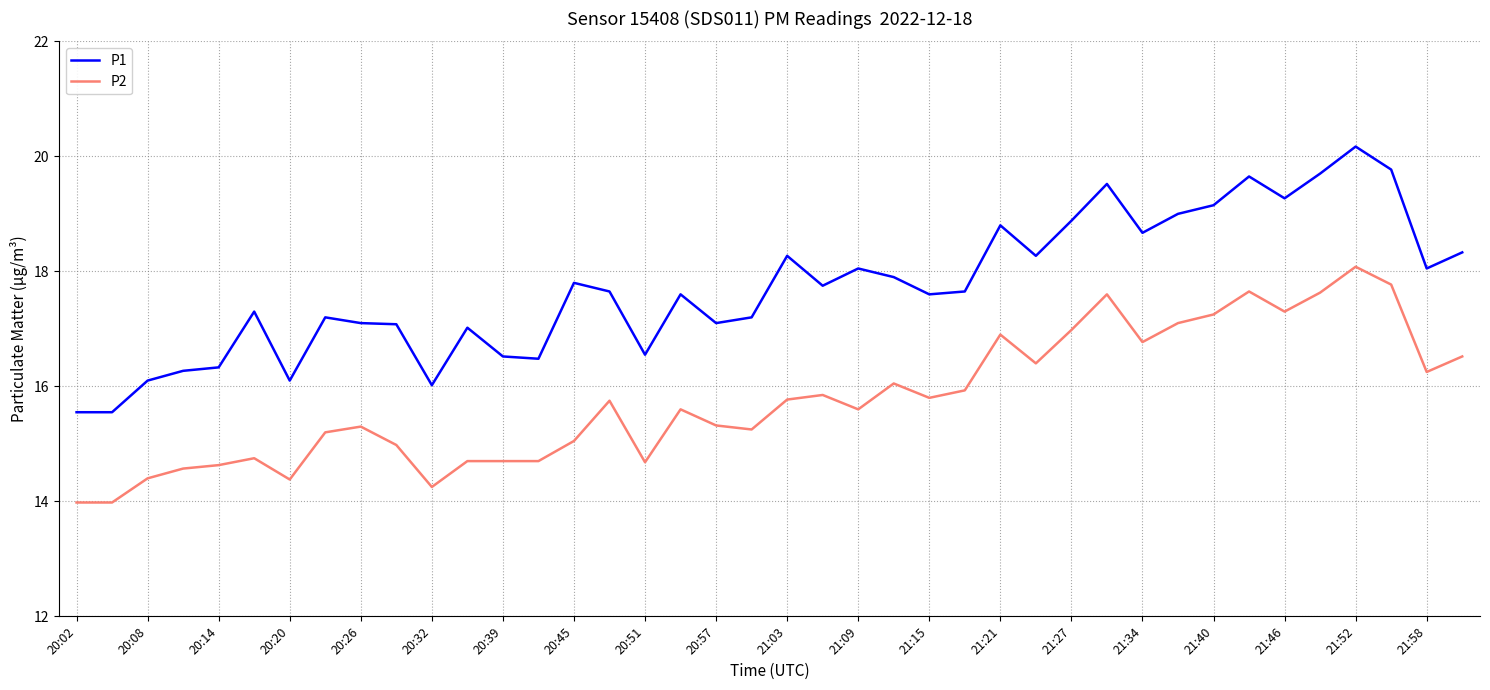

True or false: P1 and P2 cross at least once.

False